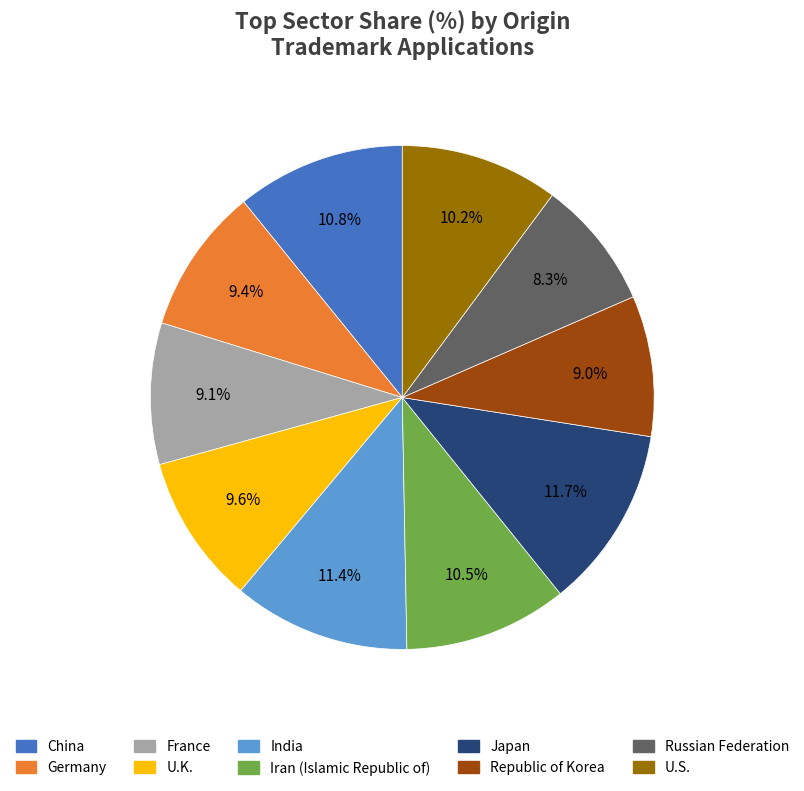

Is it true that Japan is 12% of the pie?

True